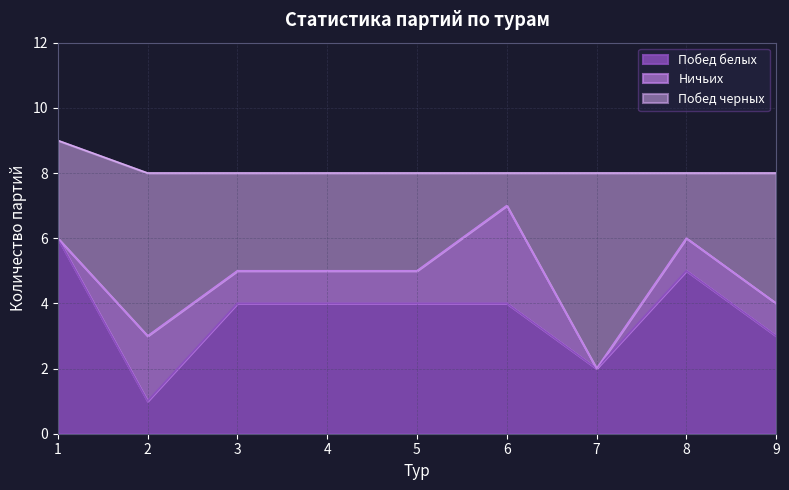

At how many categories does at least one series exceed 0?

9